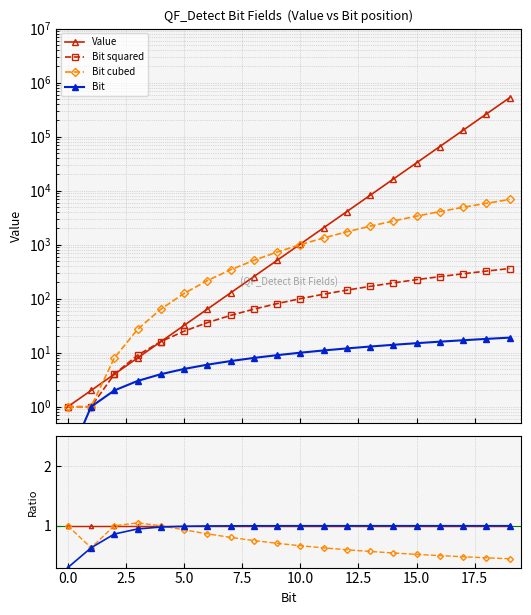

Does the chart have visible grid lines?

Yes